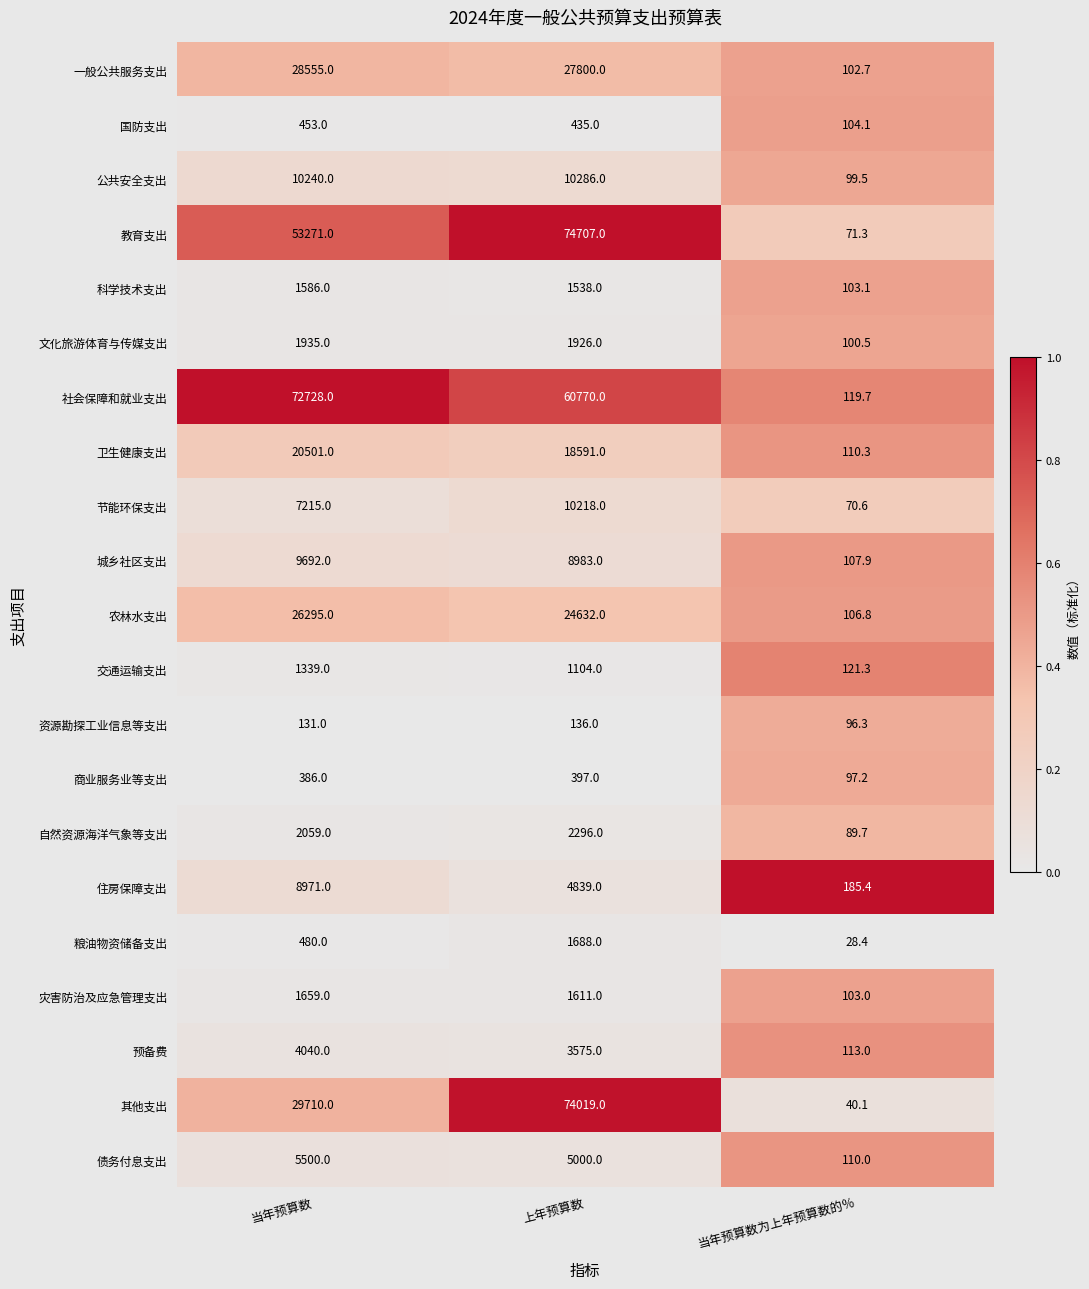

At which category does the chart reach its minimum across all series?

当年预算数为上年预算数的％